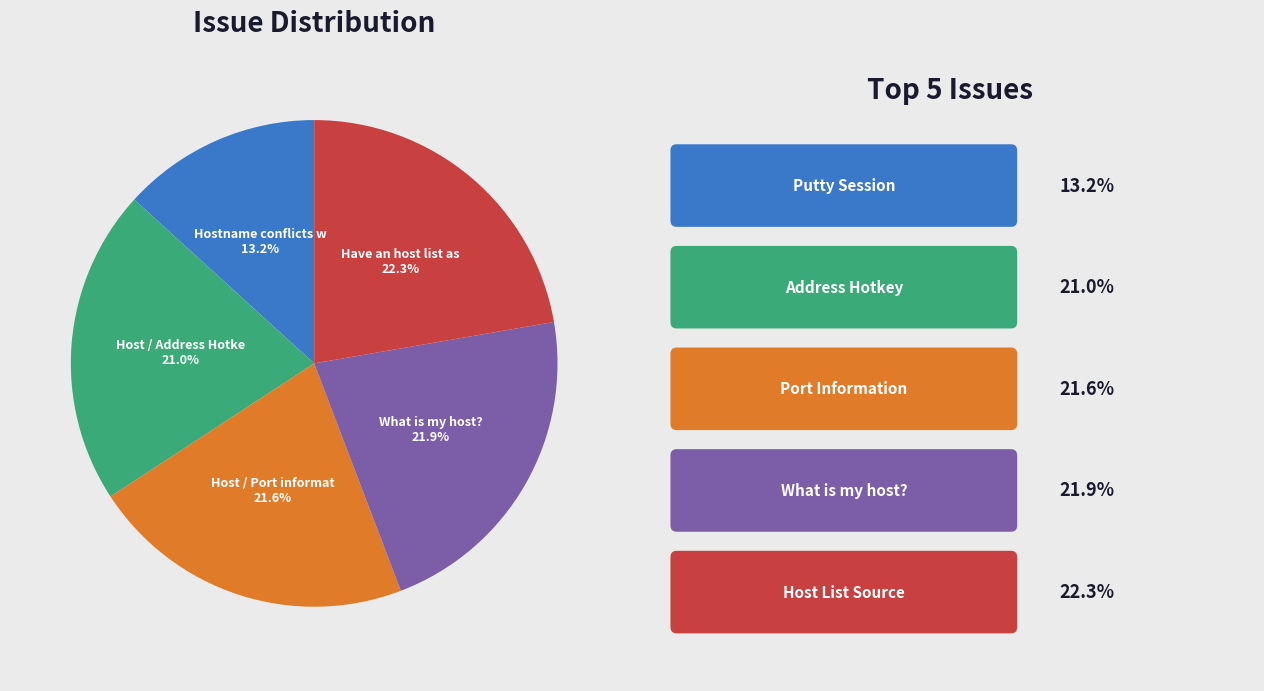

Is there any slice that represents more than half of the pie?

No